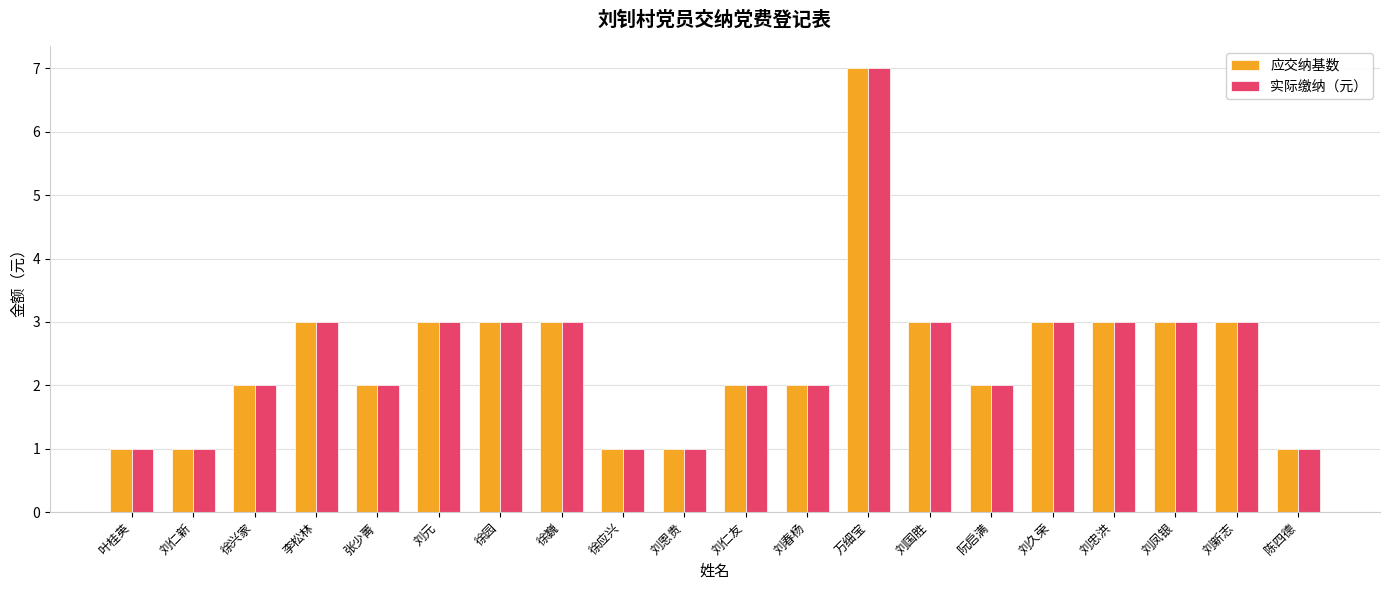

What is the minimum value shown in the chart?

1